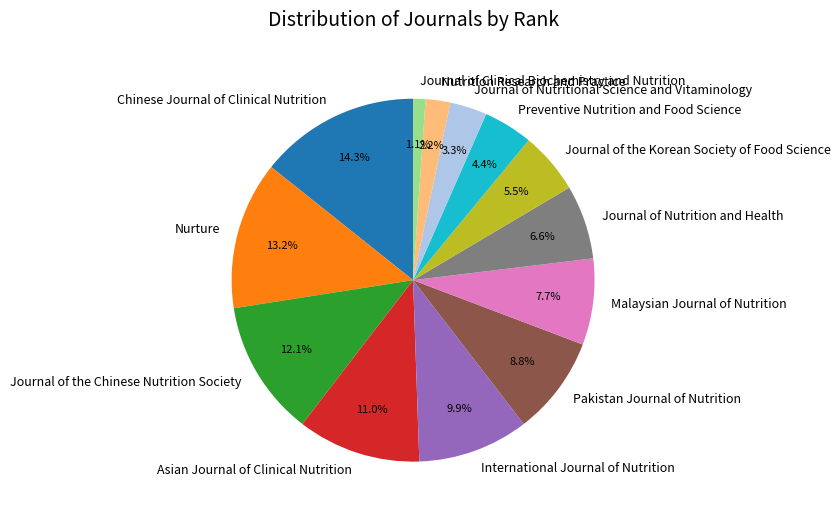

Is it true that Asian Journal of Clinical Nutrition is 11% of the pie?

True